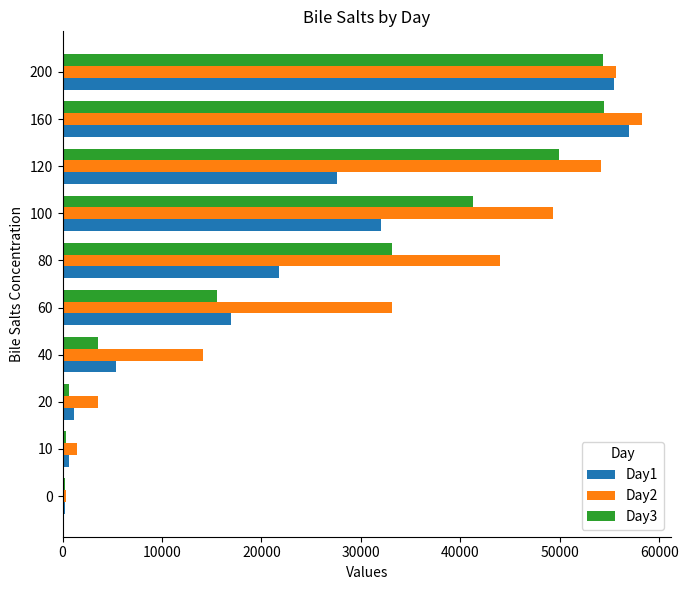

Is the value of Day1 at 40 greater than the value of Day3 at 100?

No